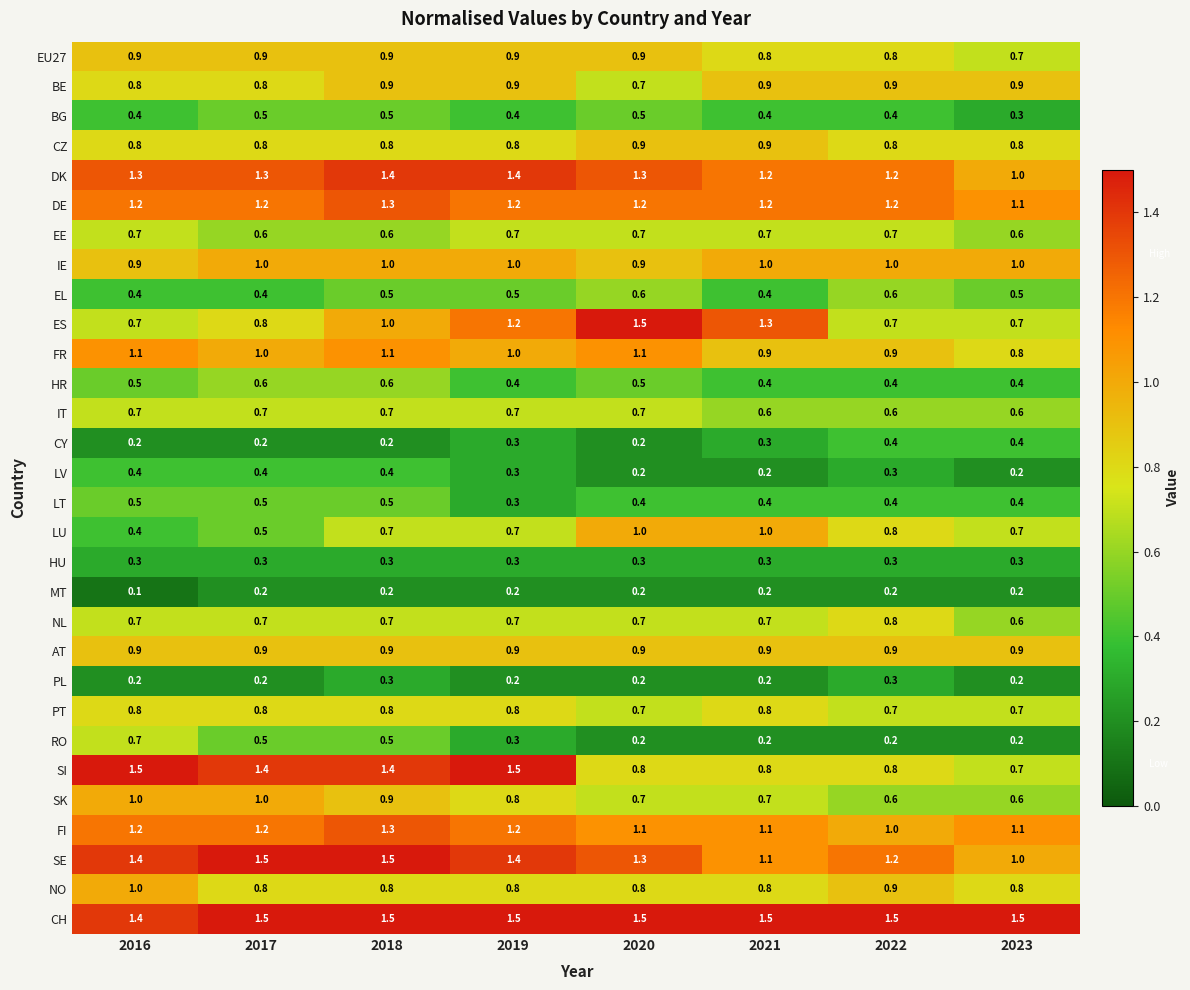

At which category is the sum across all series the highest?

2018